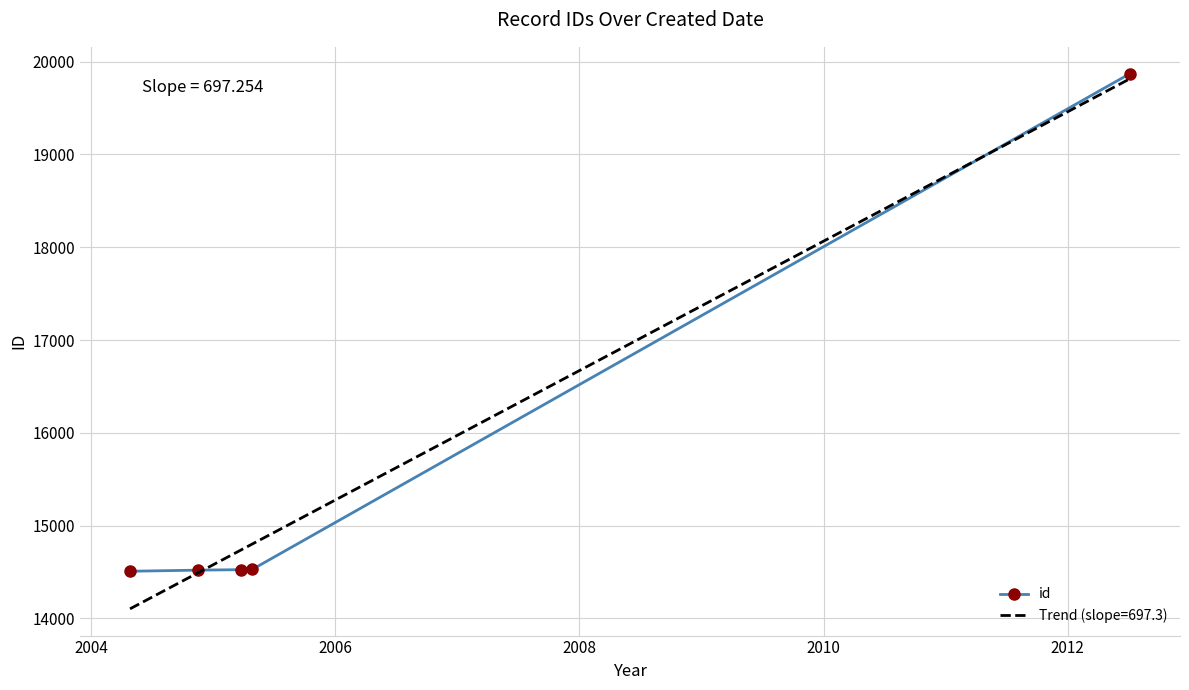

What is the minimum value for id?

14509